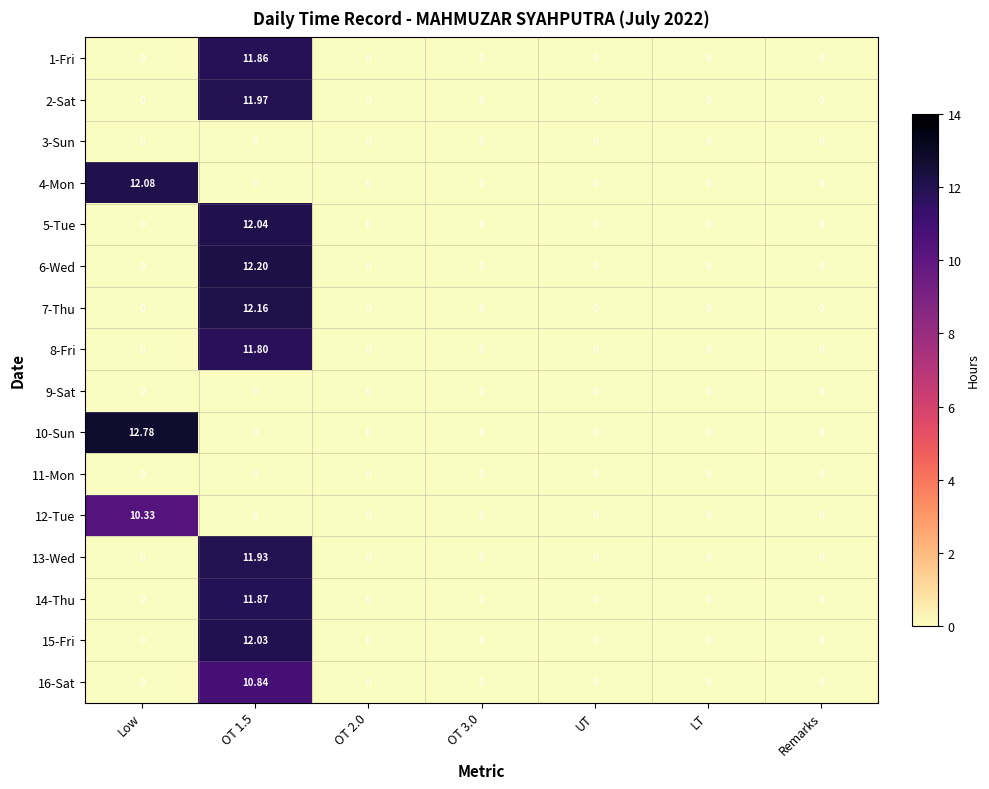

Which series has the widest spread of values?

10-Sun